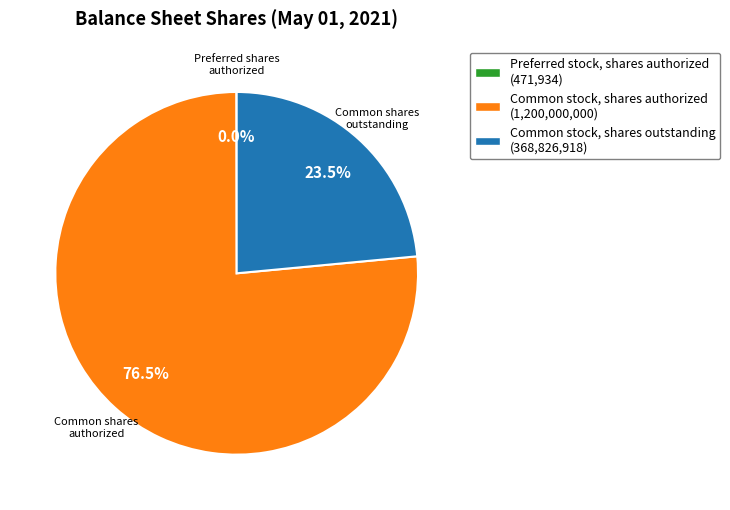

What is the largest slice in the pie chart?

Common stock, shares authorized